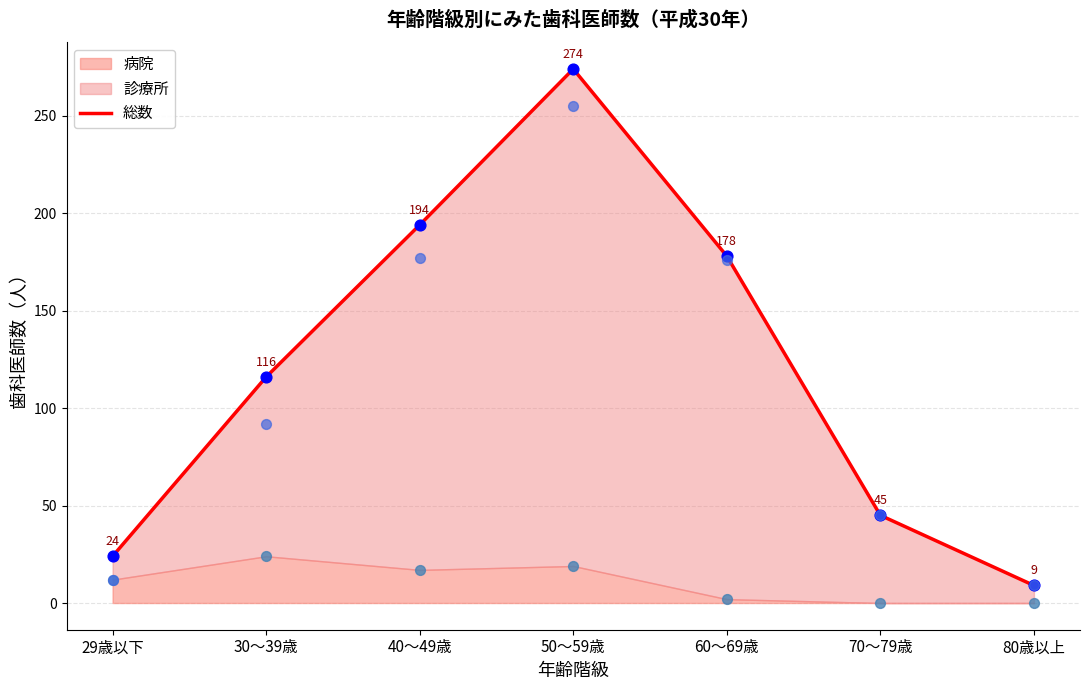

Approximately how many times larger is the value at 29歳以下 compared to 50～59歳?

0.1